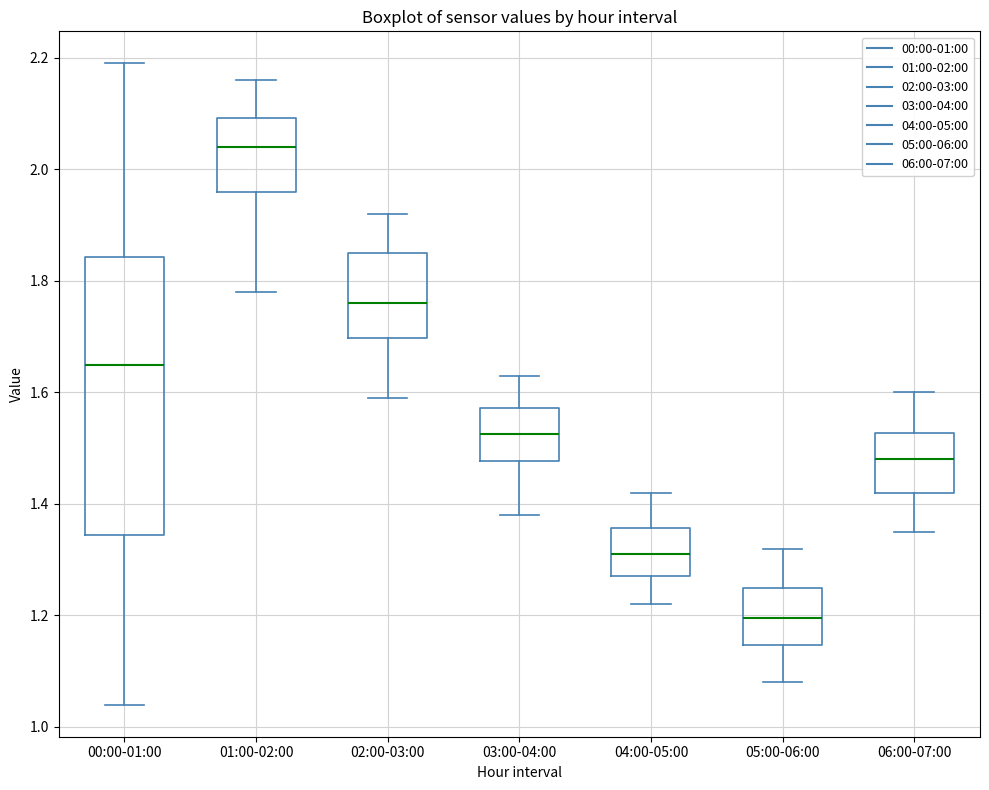

Which box has the highest median line?

01:00-02:00